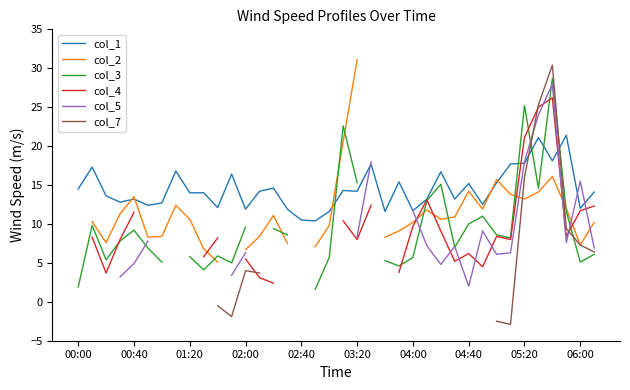

What position from the left is 10?

11